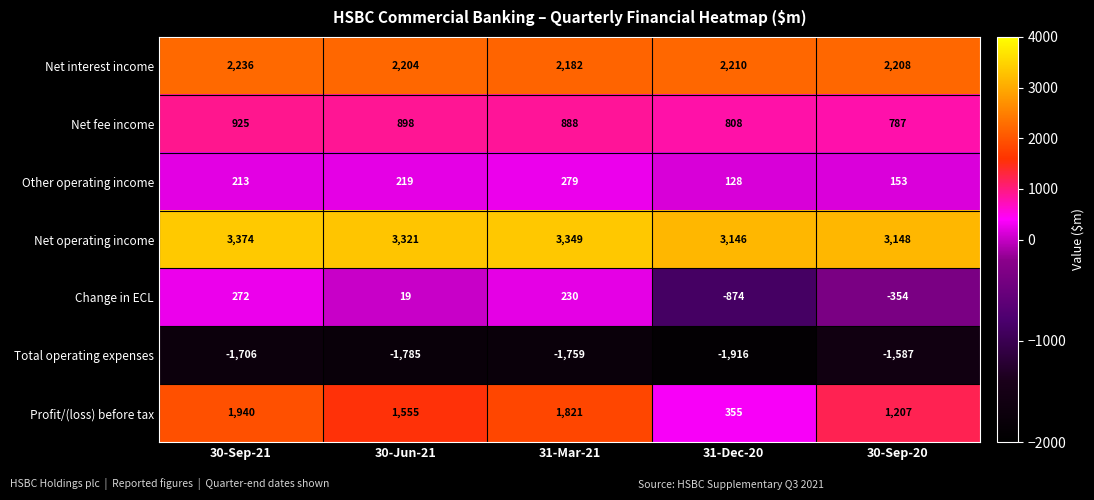

How many distinct data groups are displayed?

7